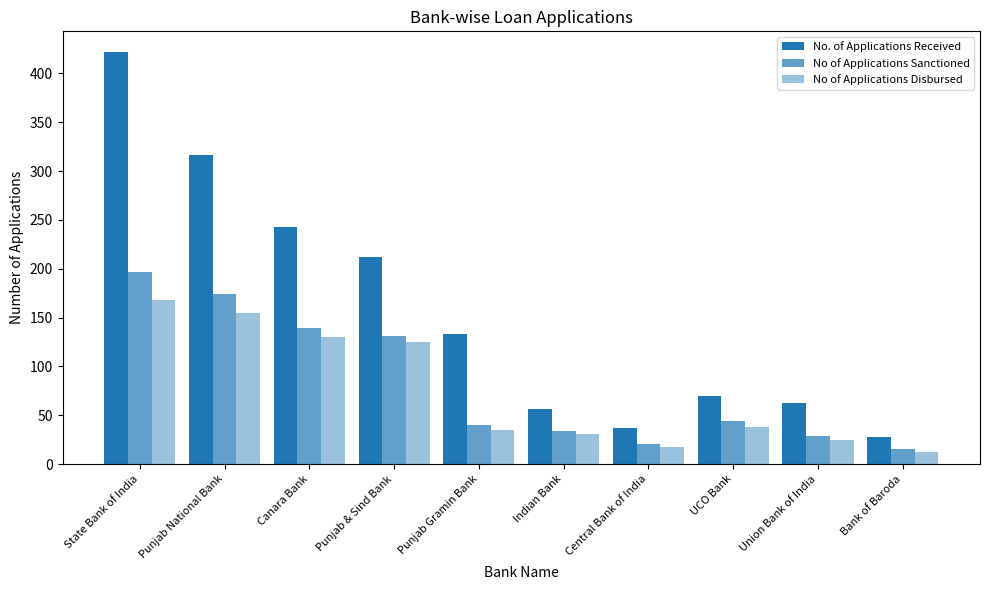

Does the chart contain stacked bars?

No